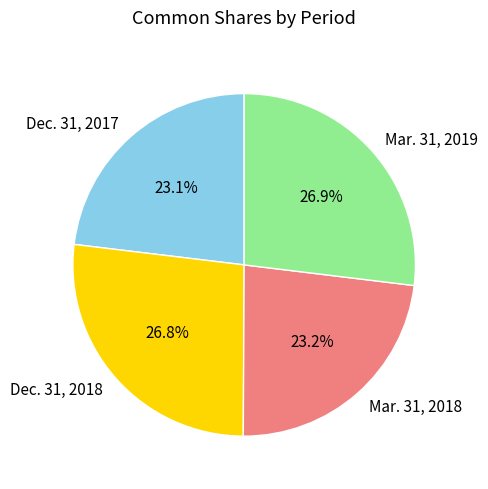

What percentage is the Mar. 31, 2018 slice, to the nearest percent?

23%